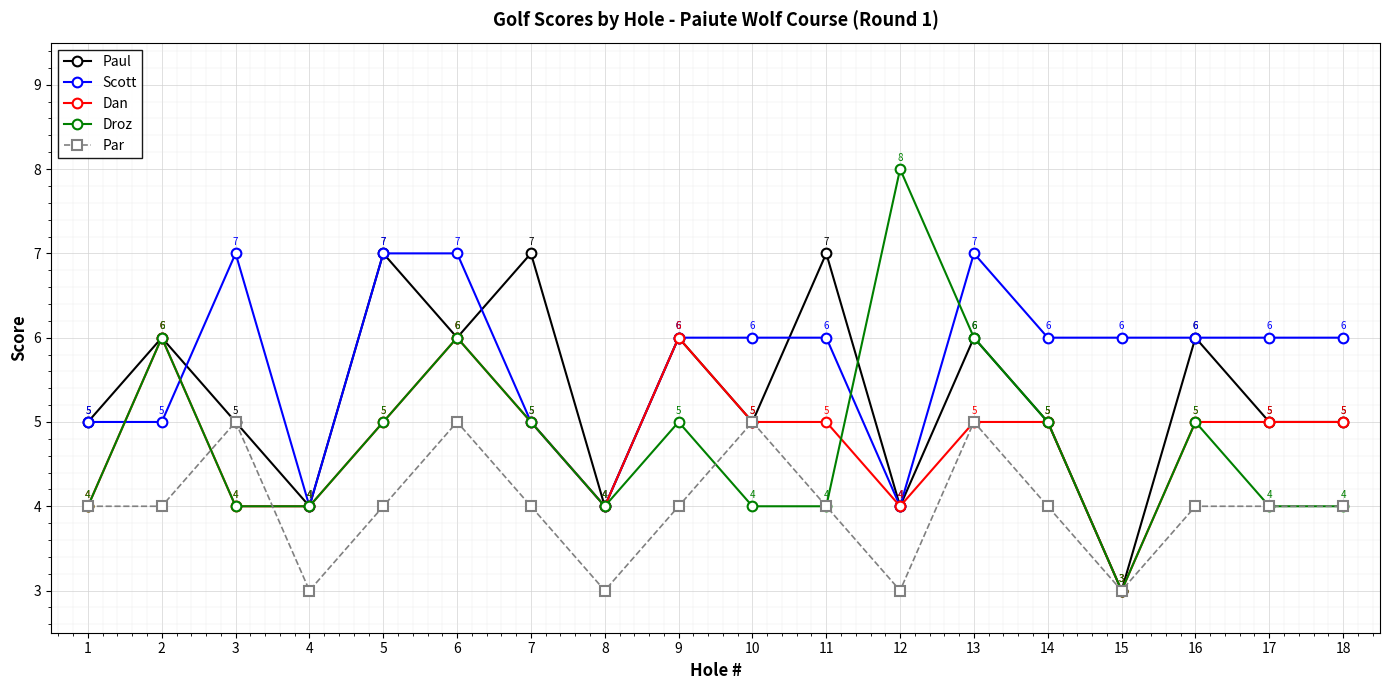

What is the value of the Paul point at the 4th from the left?

4